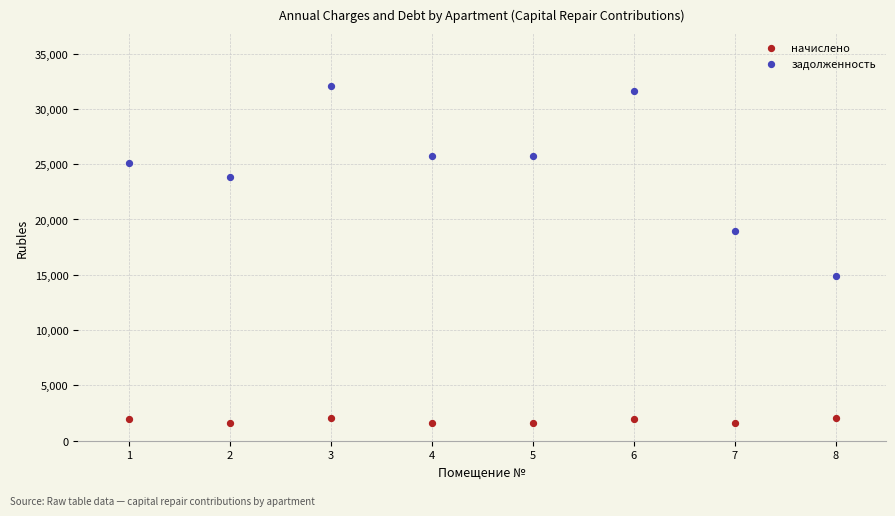

Across all data points, what is the range of Y values (max minus min)?

30432.5